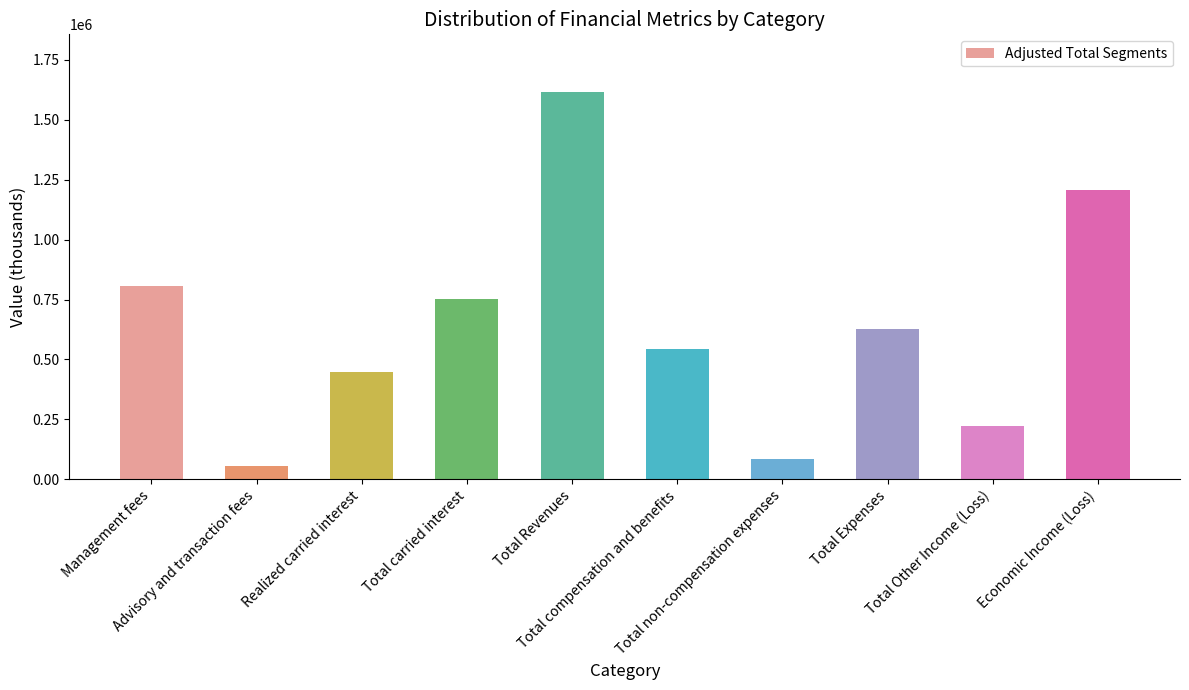

What is the change in value from Management fees to Total compensation and benefits?

-264237